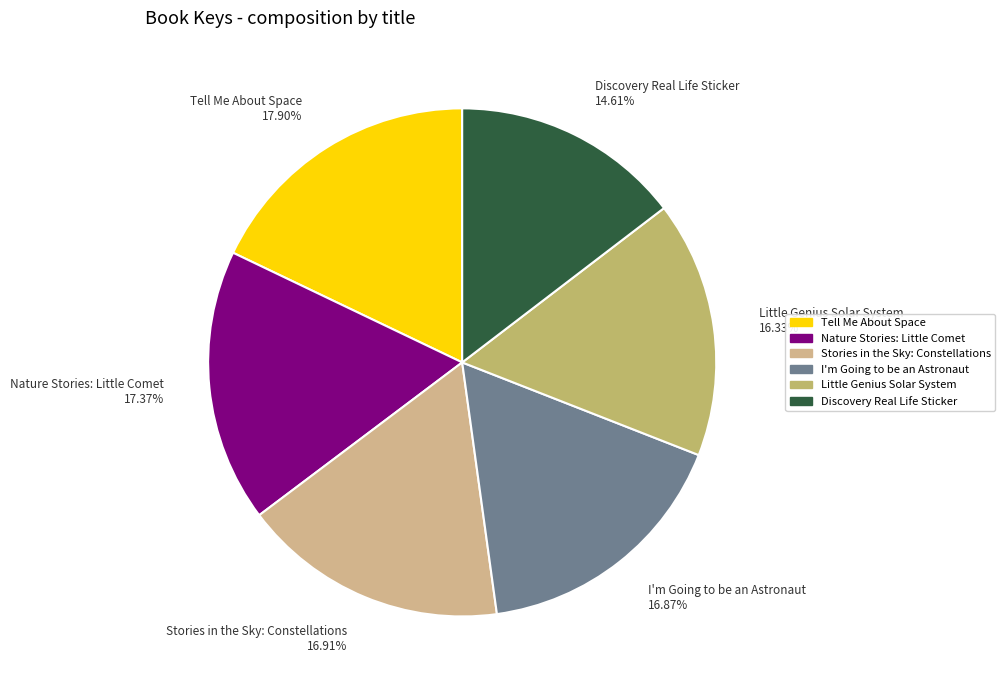

Does I'm Going to be an Astronaut account for over 50% of the chart?

No